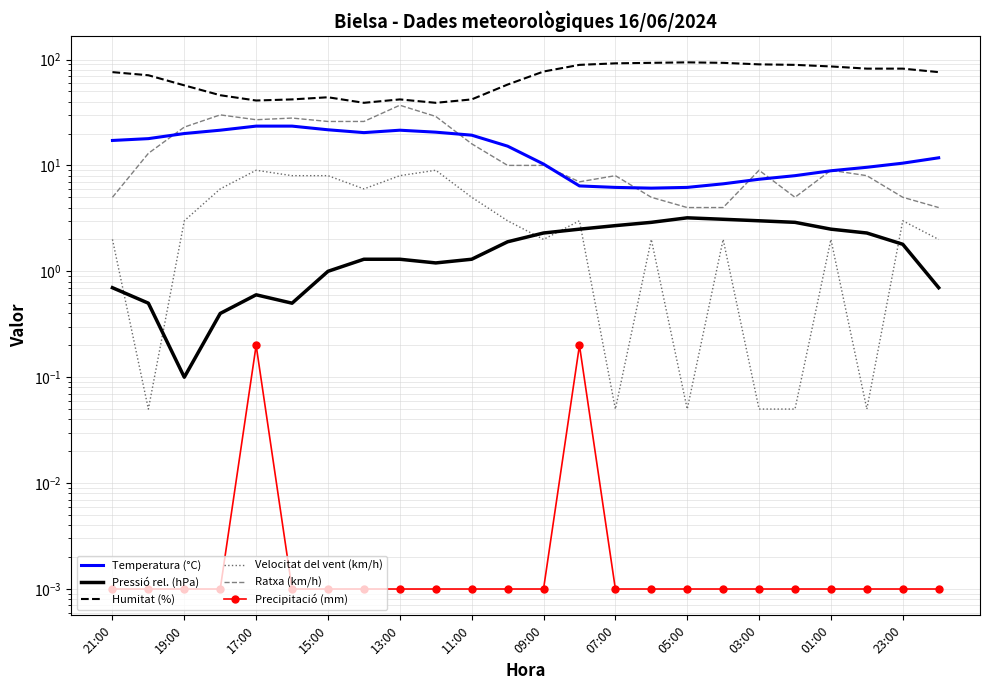

Is this an area chart (filled region under the line)?

No